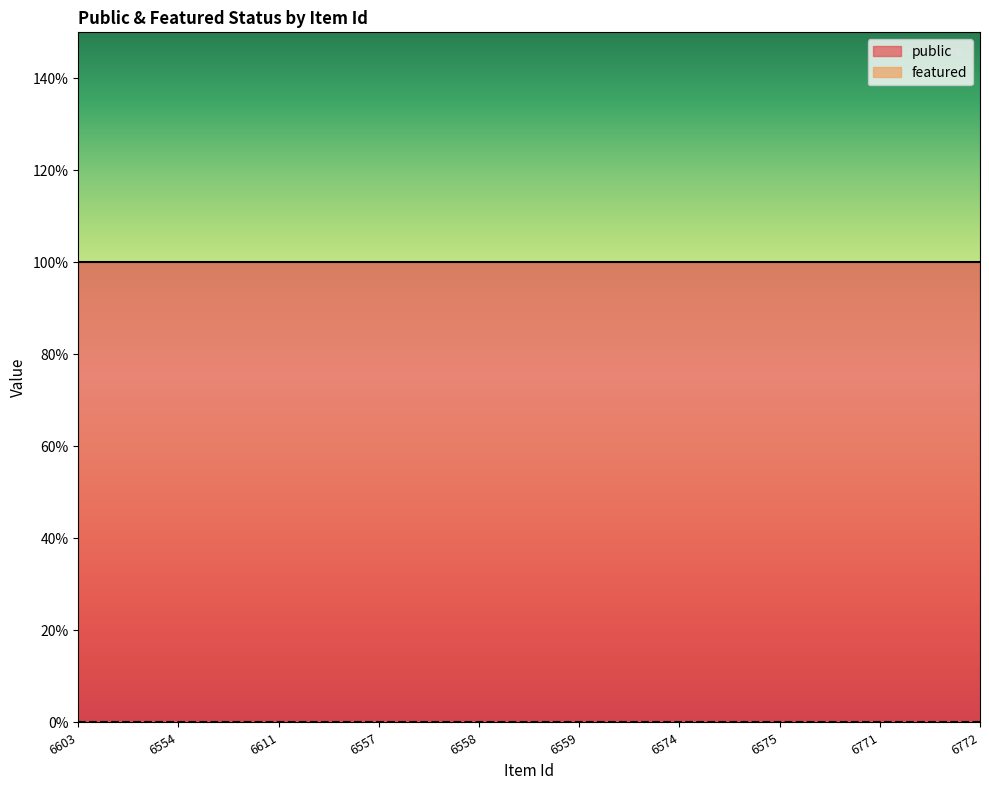

Which has a higher value, 6772 or 6603?

6772